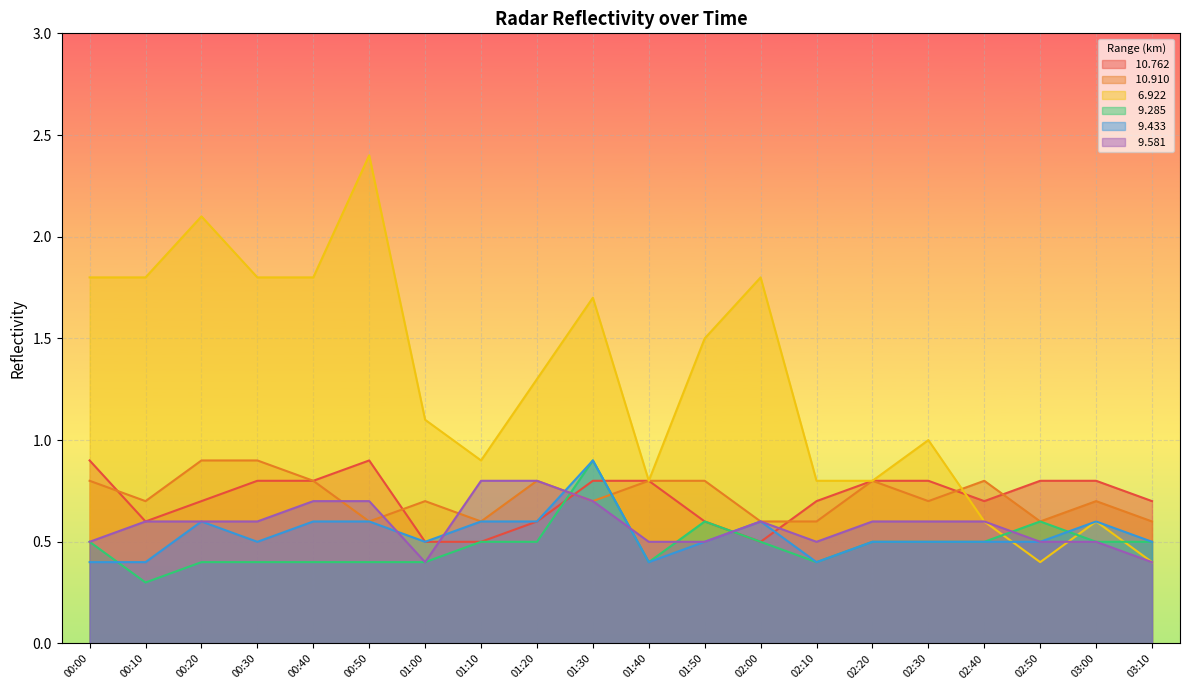

What is the total value across all series at 01:50?

4.5